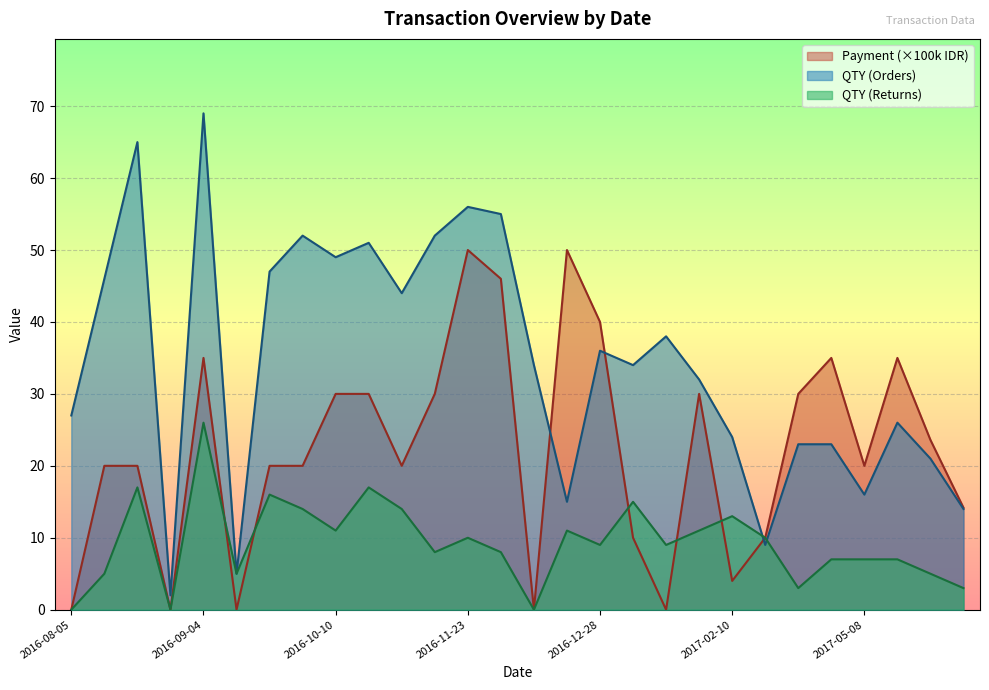

What position from the right is 2016-10-20?

19